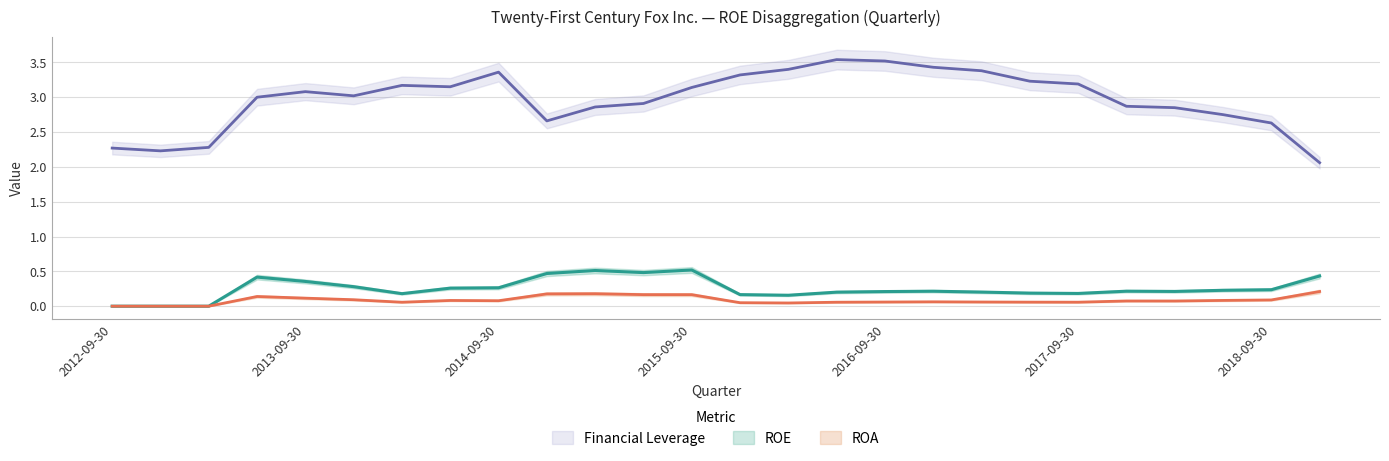

At which label does Financial Leverage first exceed 3?

2013-09-30